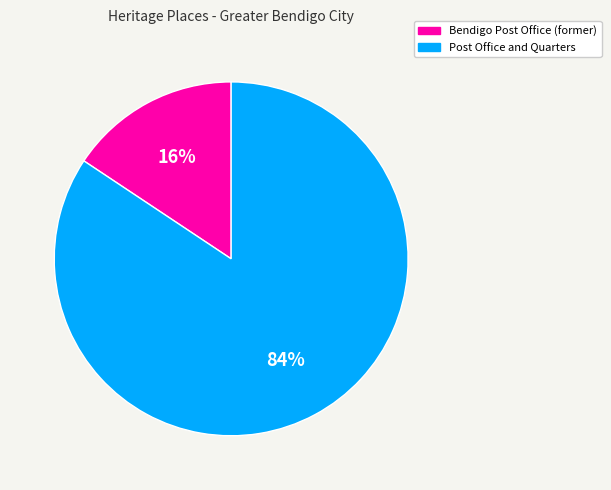

Which has a higher value, Post Office and Quarters or Bendigo Post Office (former)?

Post Office and Quarters